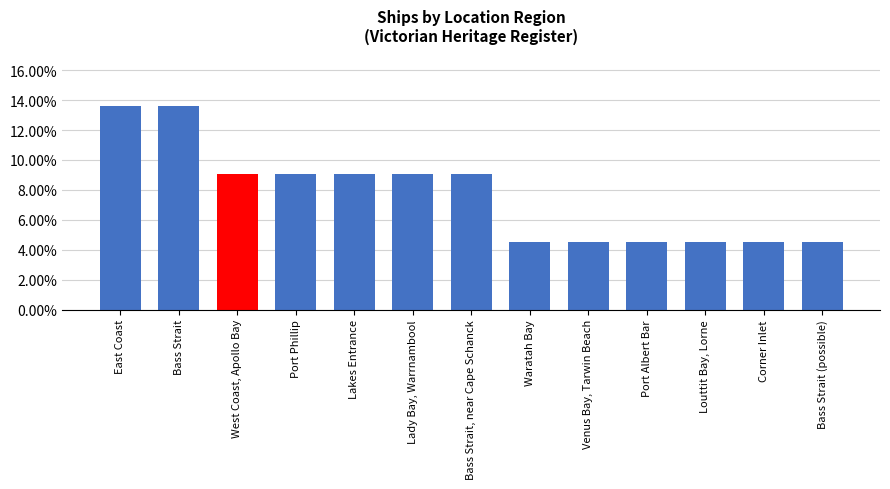

Between Venus Bay, Tarwin Beach and Port Phillip, which is larger?

Port Phillip